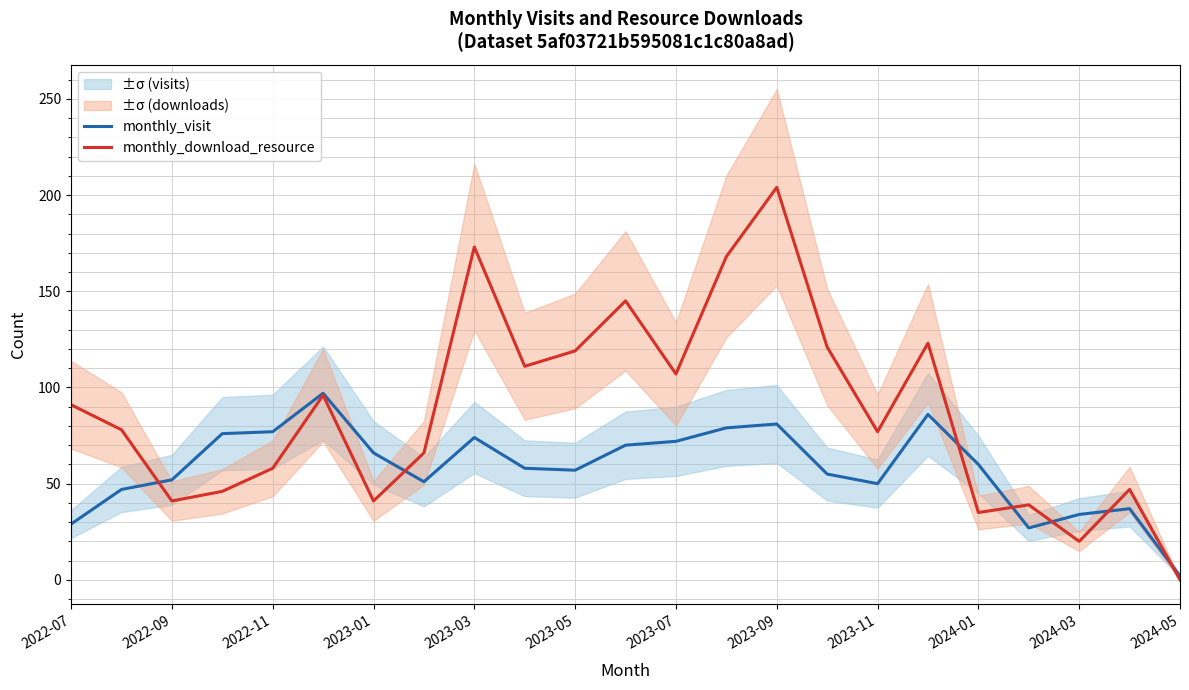

Which series has the largest range (max minus min)?

monthly_download_resource